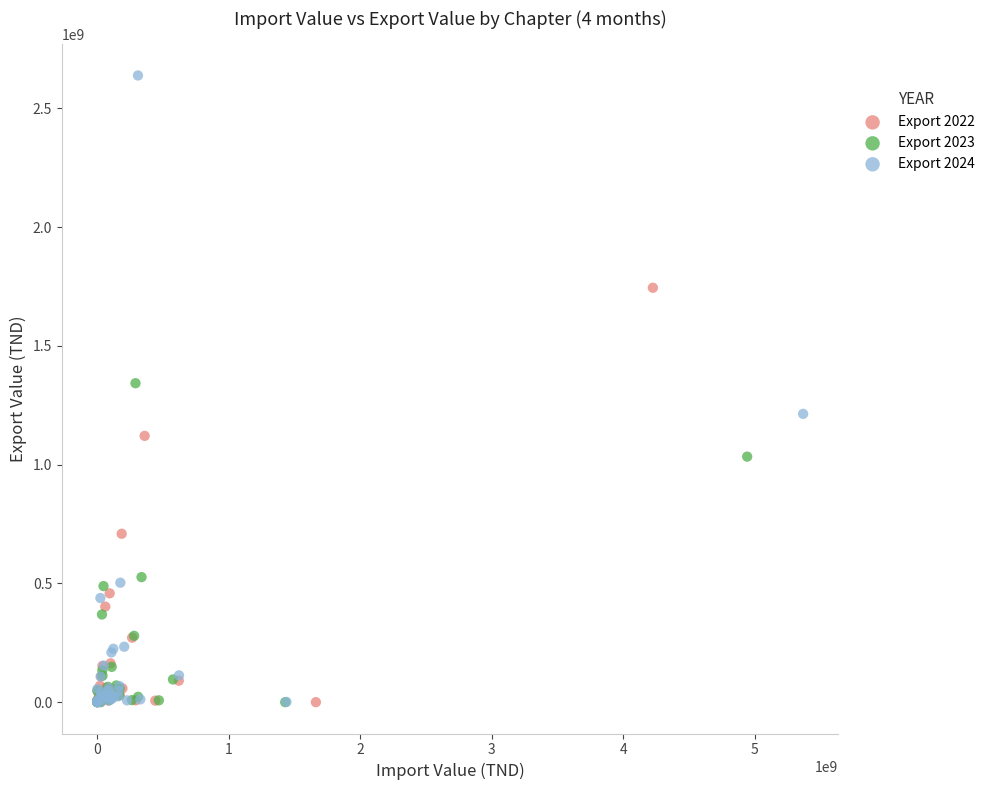

What are all the series names shown in the legend?

Export 2022, Export 2023, Export 2024